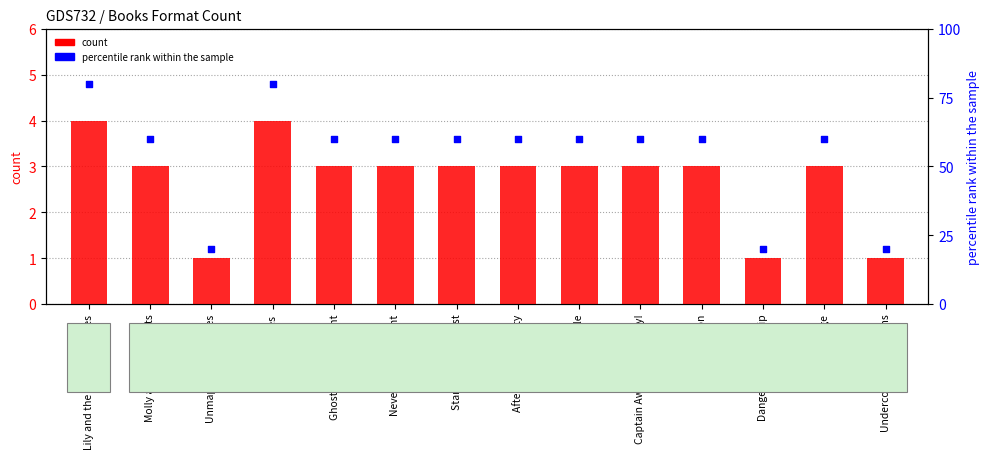

Which series has the widest spread of Y values?

percentile rank within the sample